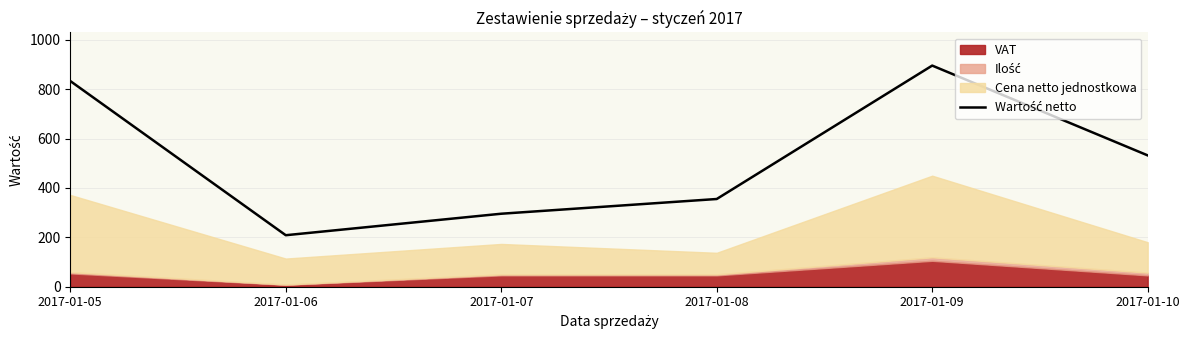

How many lines are shown in the chart?

1